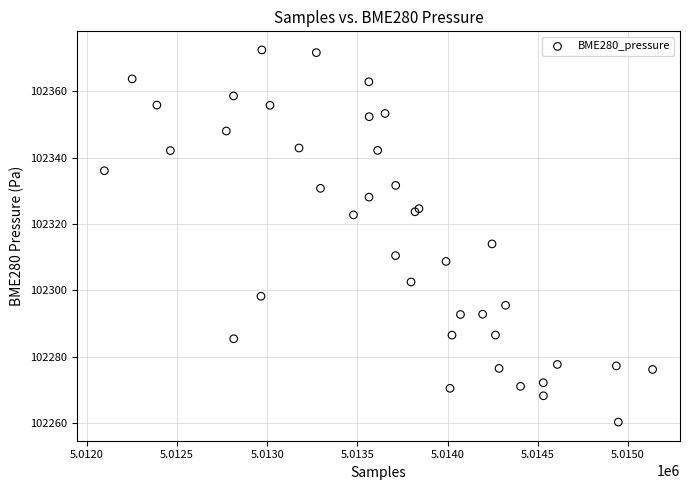

What Y value in the scatter plot is closest to 102316?

102314.0